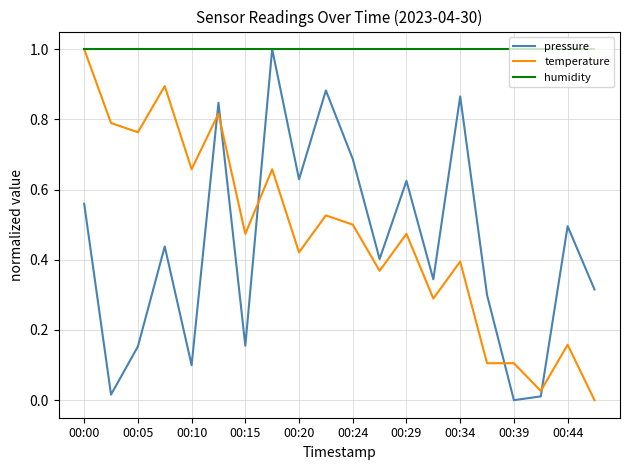

What is the greatest value displayed?

1.0